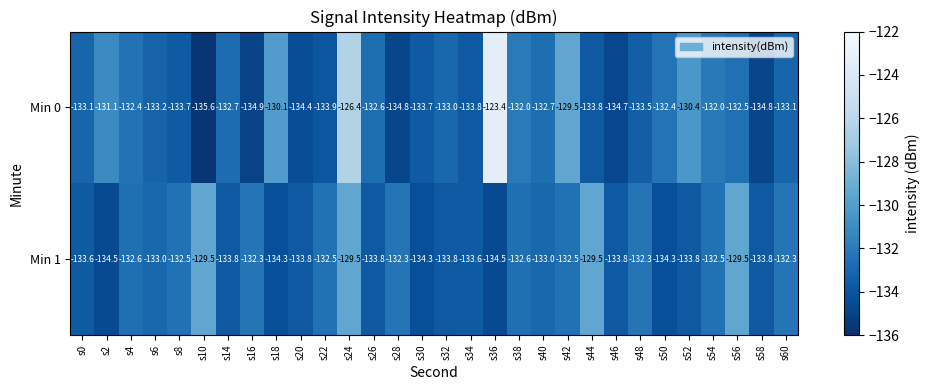

Is it true that Min 1 equals -65.7 at s36?

False